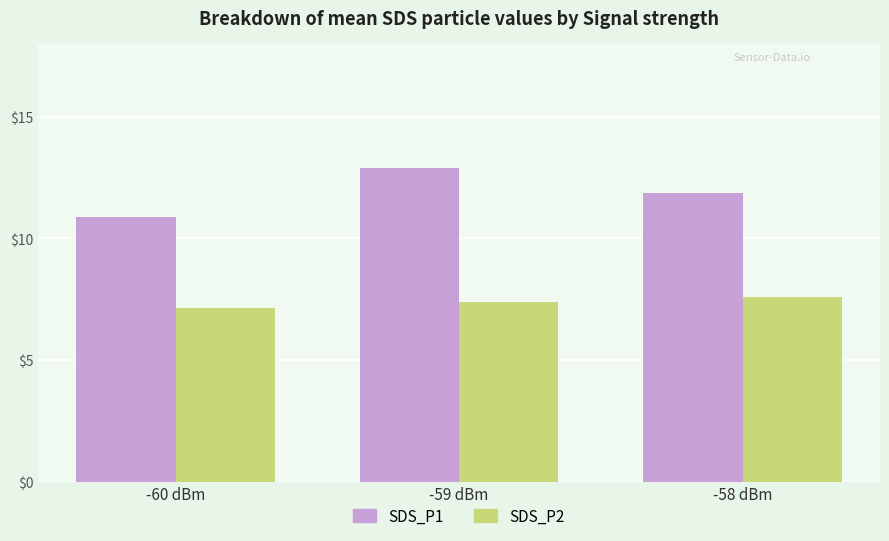

Reading left to right, extract all data points from this chart.

SDS_P1: -60 dBm=10.9	-59 dBm=12.9	-58 dBm=11.9
SDS_P2: -60 dBm=7.1	-59 dBm=7.4	-58 dBm=7.6